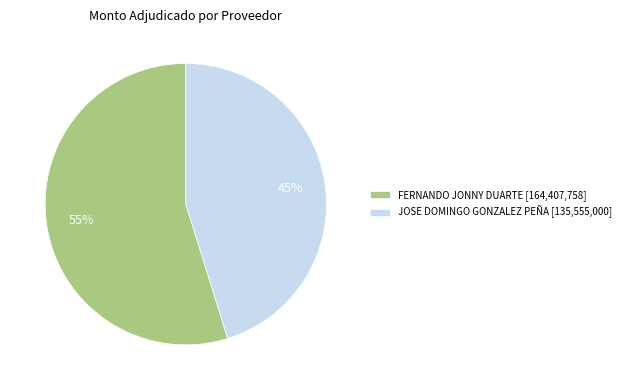

How many slices are in this pie chart?

2